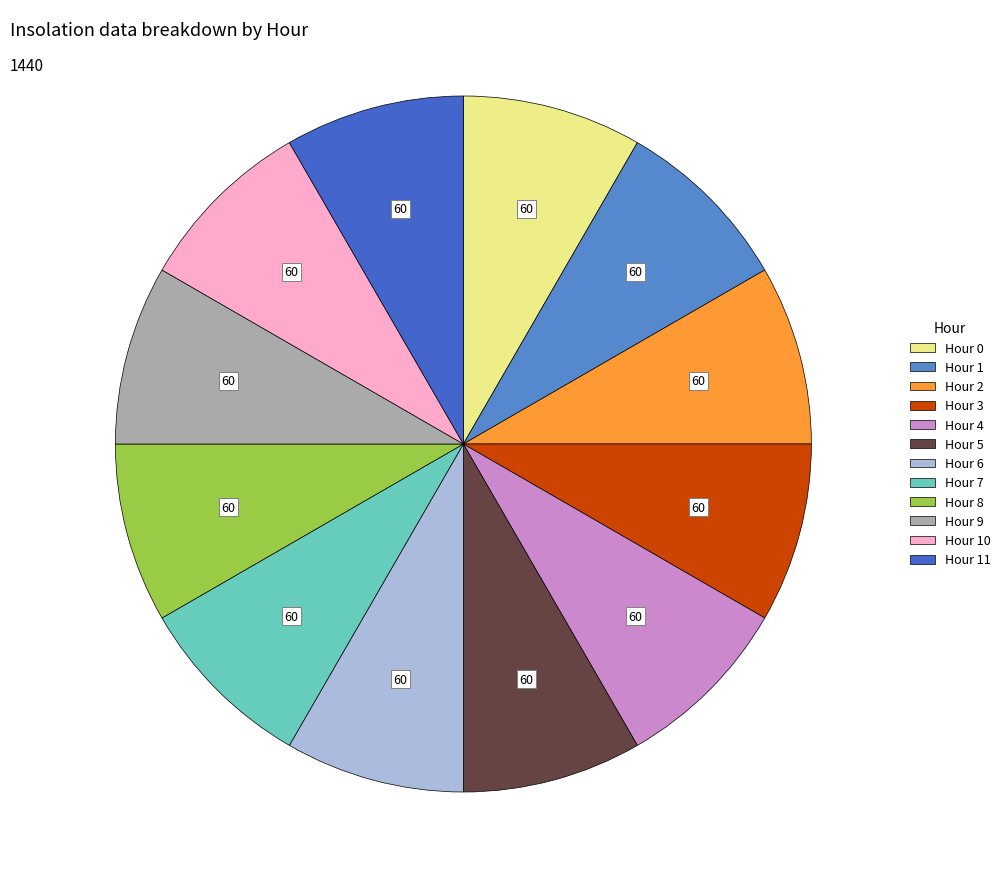

Which slice is the largest?

Hour 11